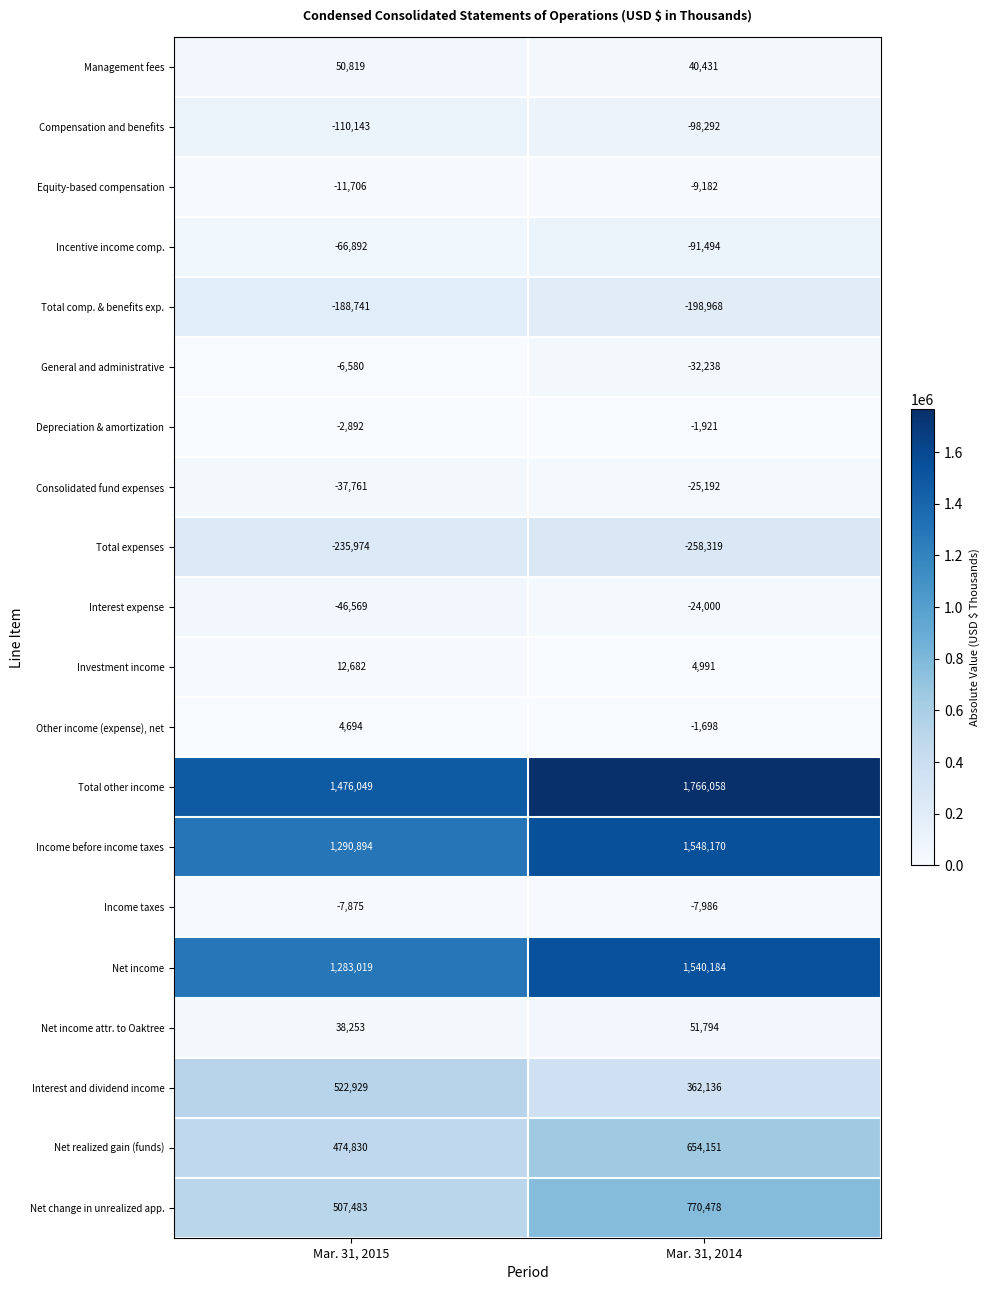

The value of Management fees at Mar. 31, 2014 is 8450. True or false?

False